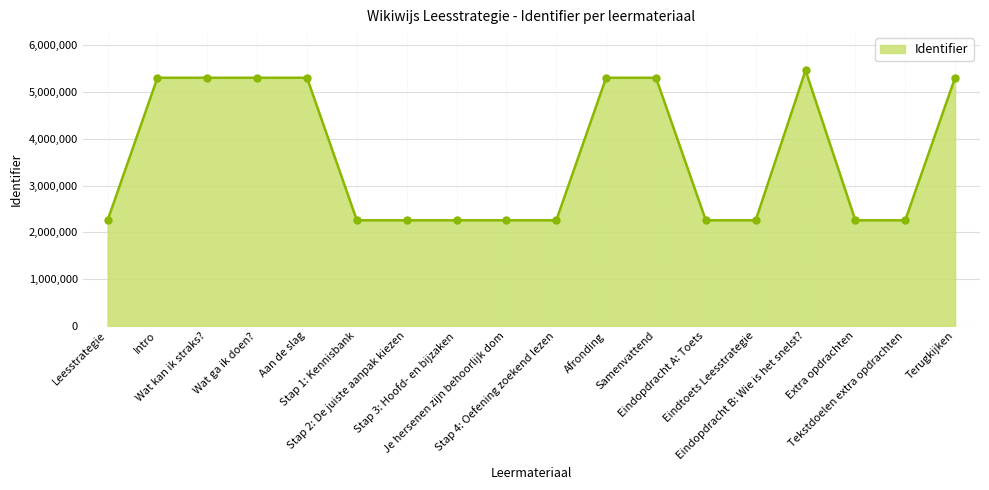

How many lines are shown in the chart?

1